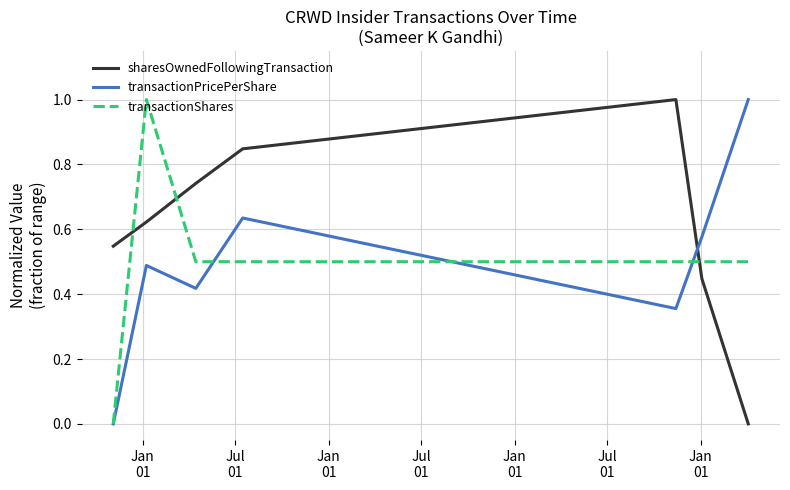

Which series has the largest total across all categories?

sharesOwnedFollowingTransaction